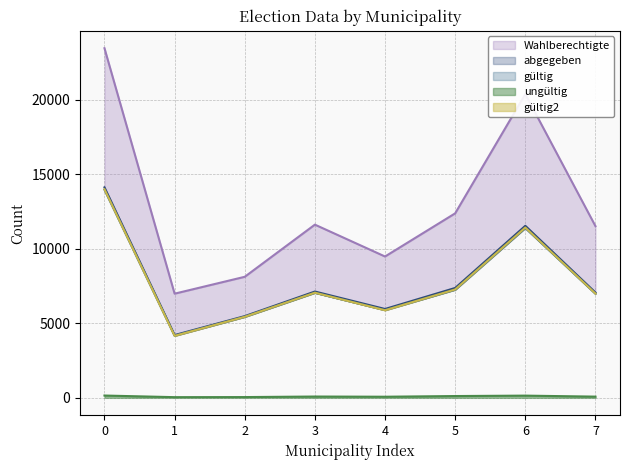

What is the lowest value of the Wahlberechtigte series?

6986